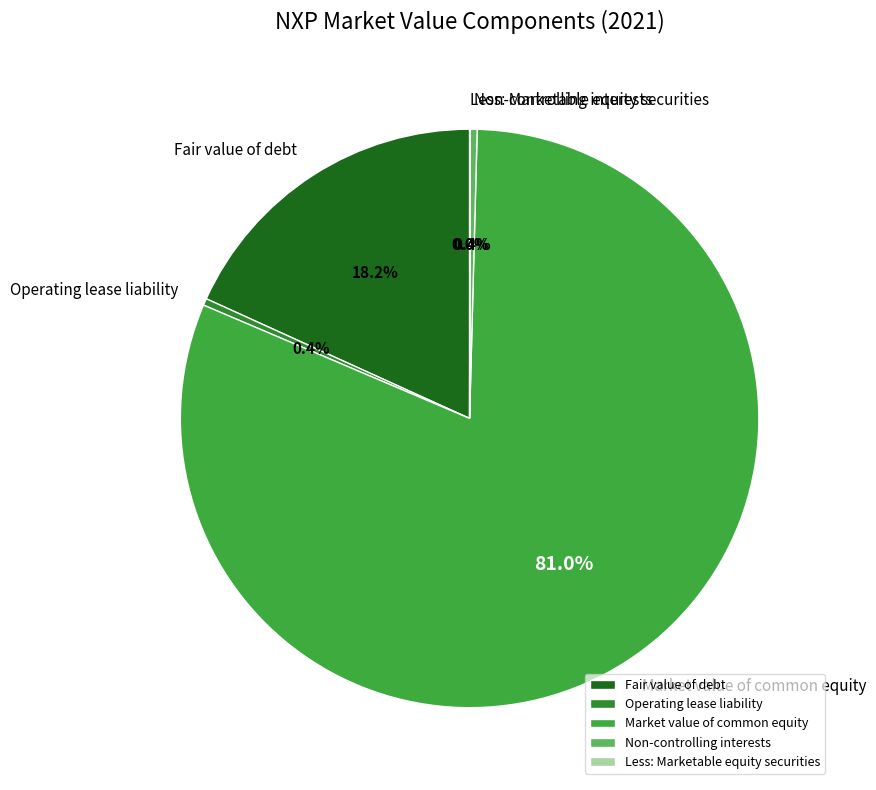

Which category accounts for the majority?

Market value of common equity